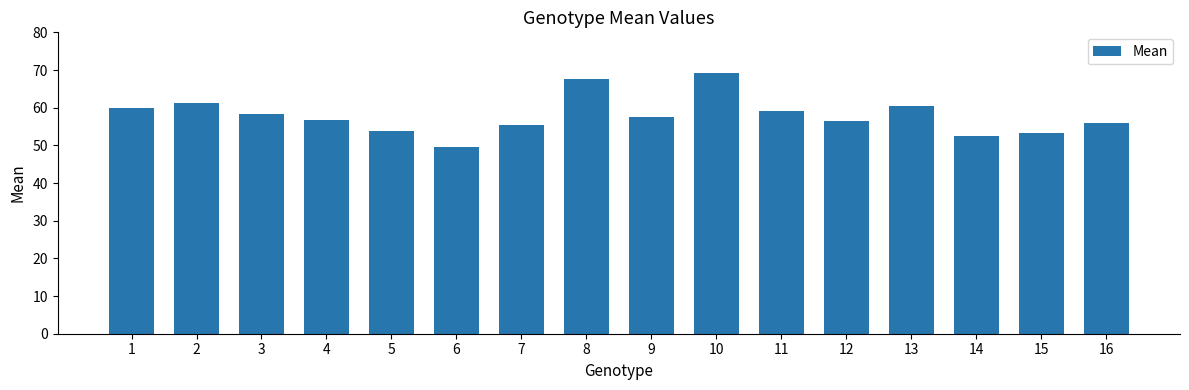

The chart shows a value of 58.4 at 3. True or false?

True